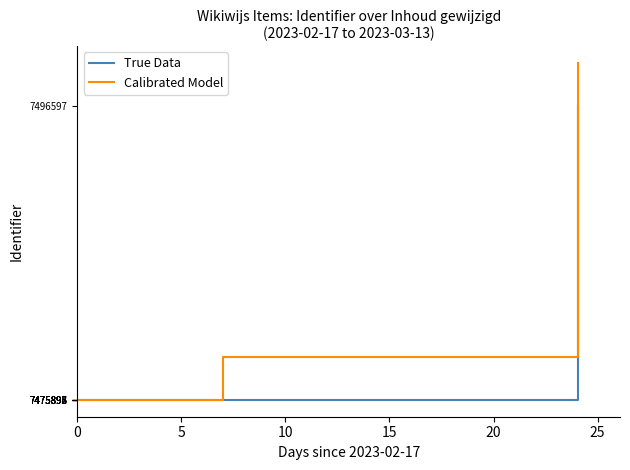

List the series in order of their peak value, highest first.

Calibrated Model, True Data